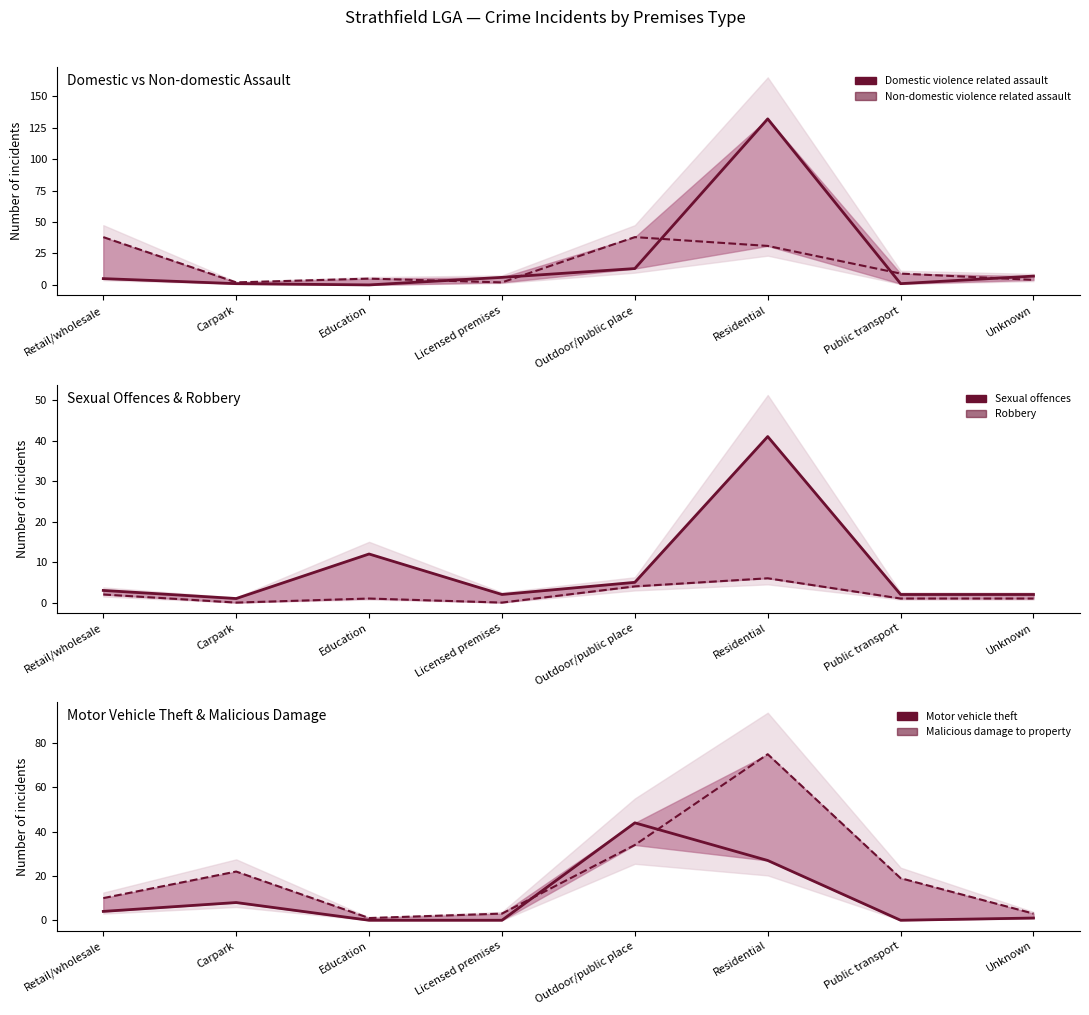

At which label is Motor vehicle theft closest to 22?

Residential